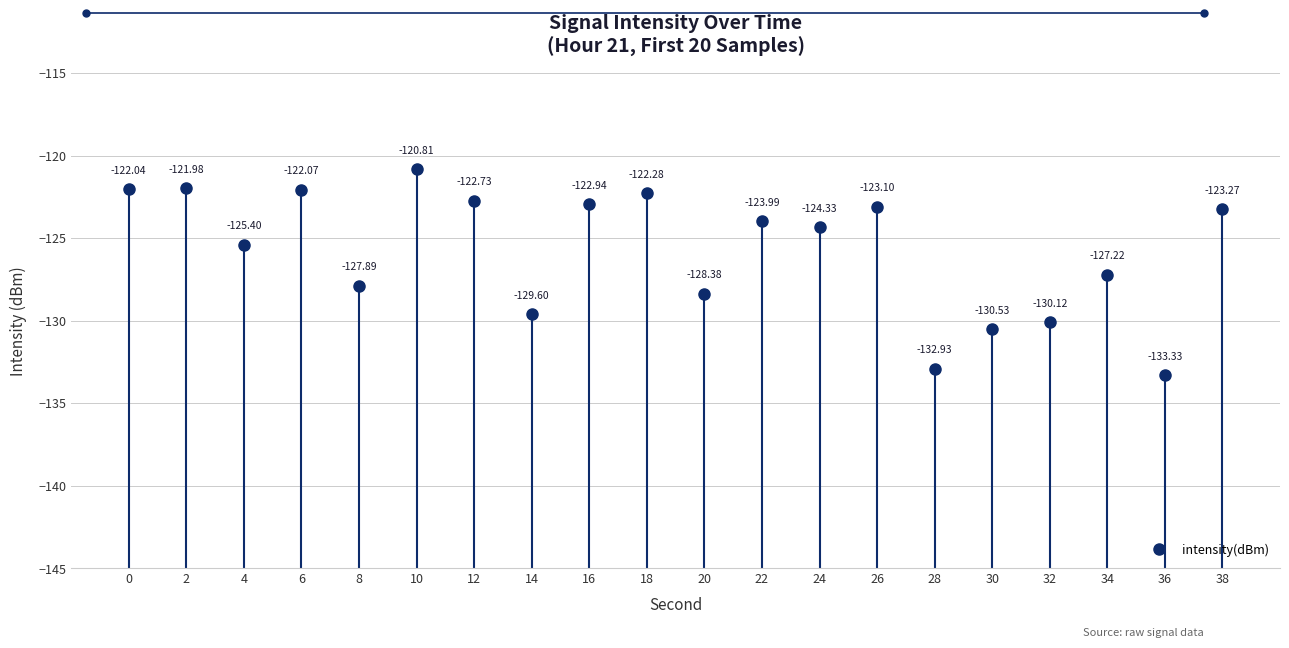

Which has a higher value, 26 or 4?

26